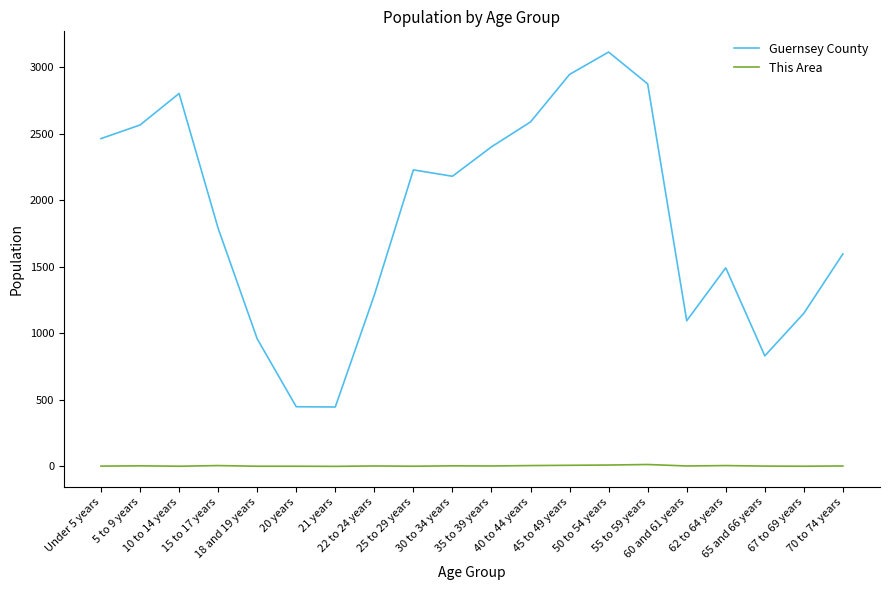

At which category does the chart reach its peak across all series?

50 to 54 years